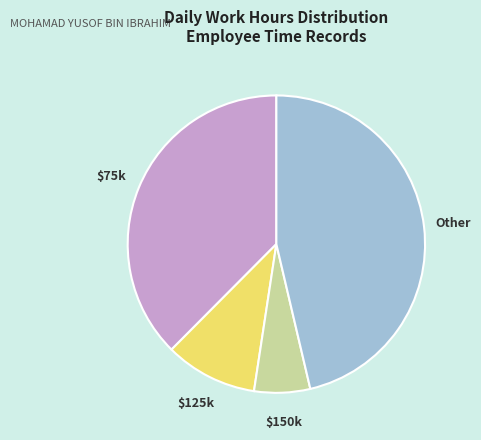

Is the sum of Other and $150k greater than half?

Yes